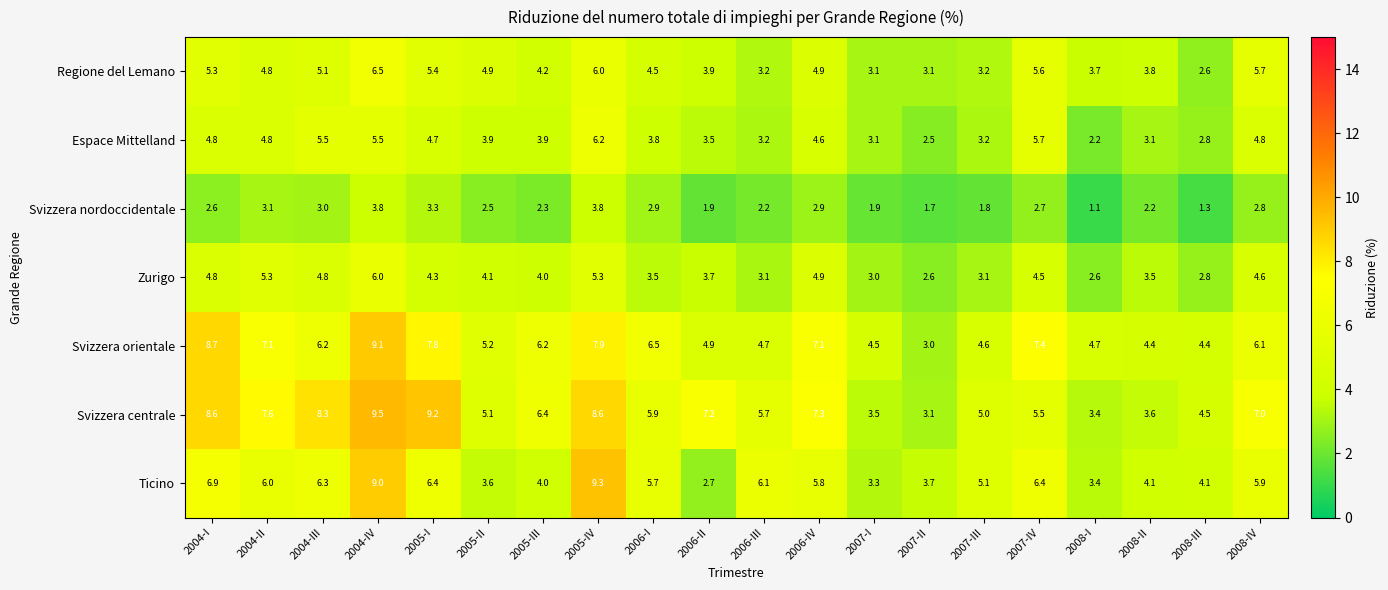

Where does the Ticino series first go above 5?

2004-I